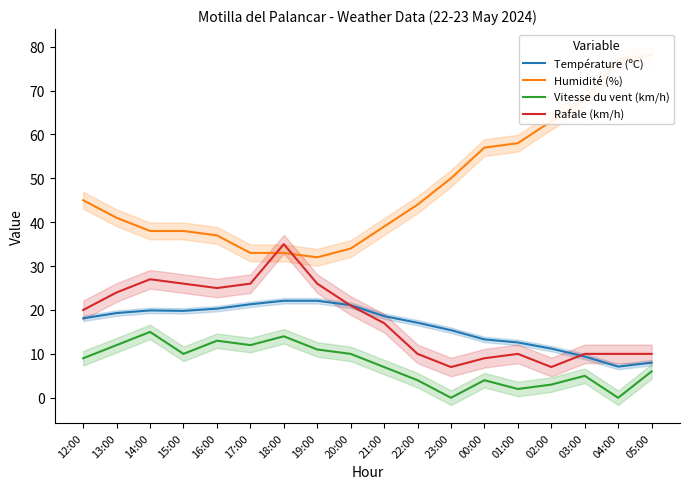

True or false: Vitesse du vent (km/h) and Rafale (km/h) intersect in this chart.

False